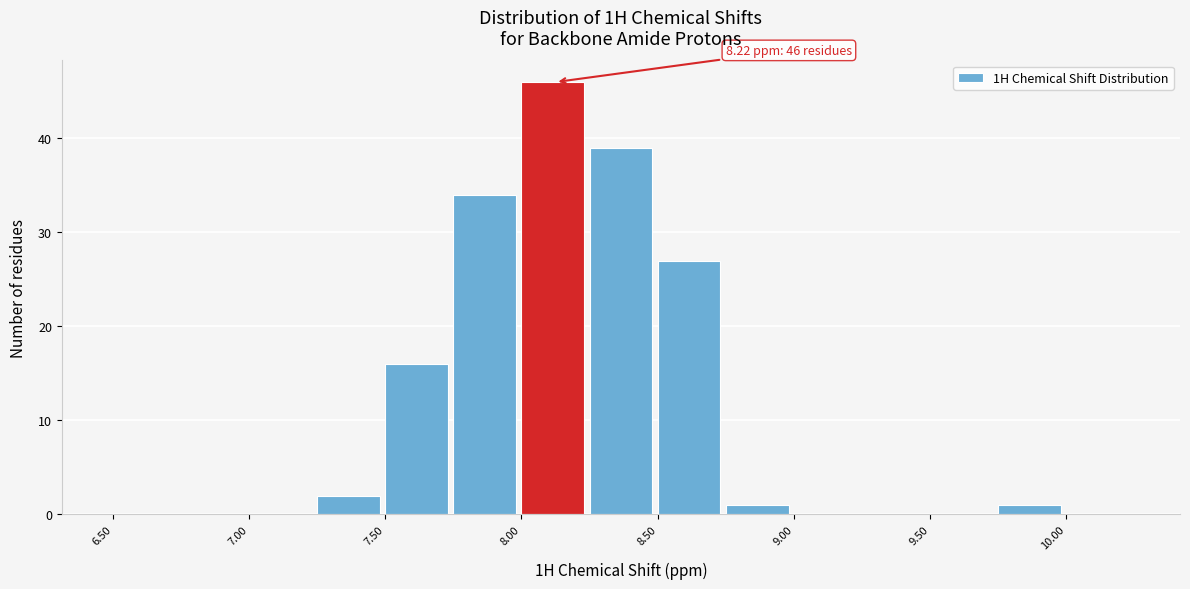

Over which range of the x-axis is the bar tallest?

8.00 to 8.25